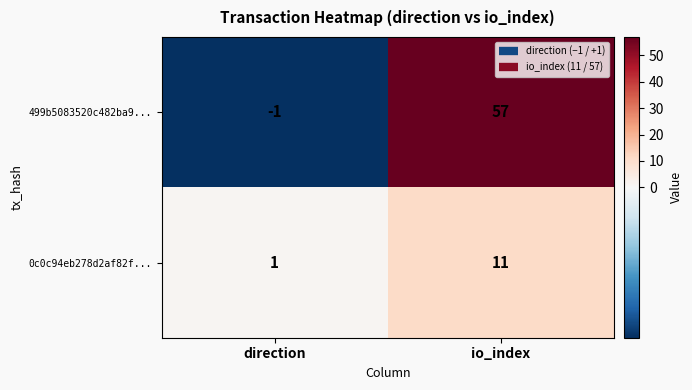

At which label is 0c0c94eb278d2af82f... closest to 6?

direction